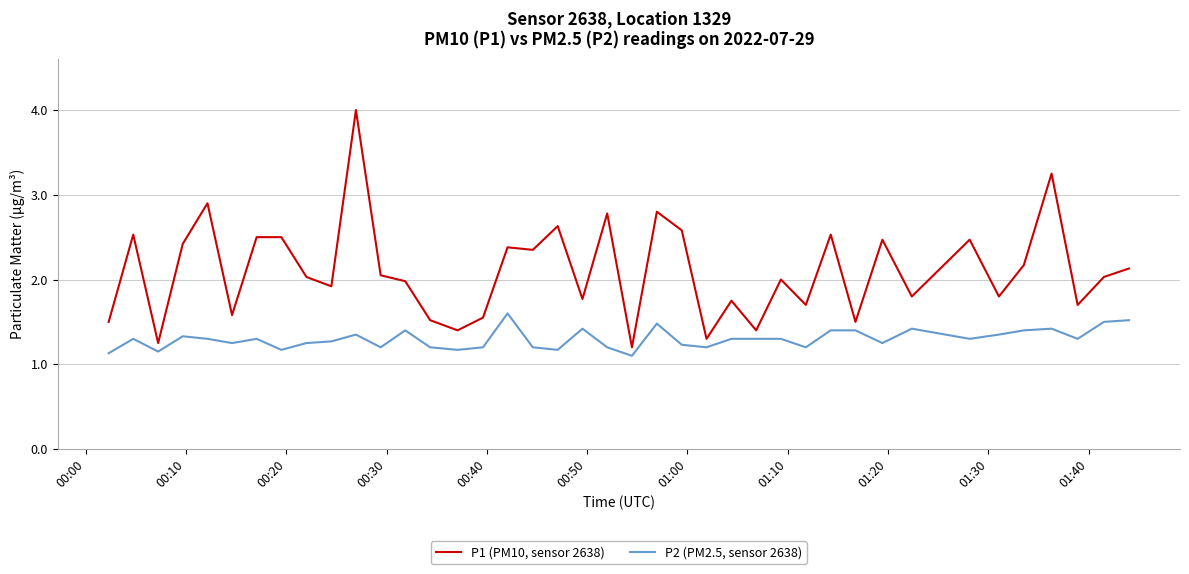

Rank the series by their maximum value, from lowest to highest.

P2 (PM2.5, sensor 2638), P1 (PM10, sensor 2638)